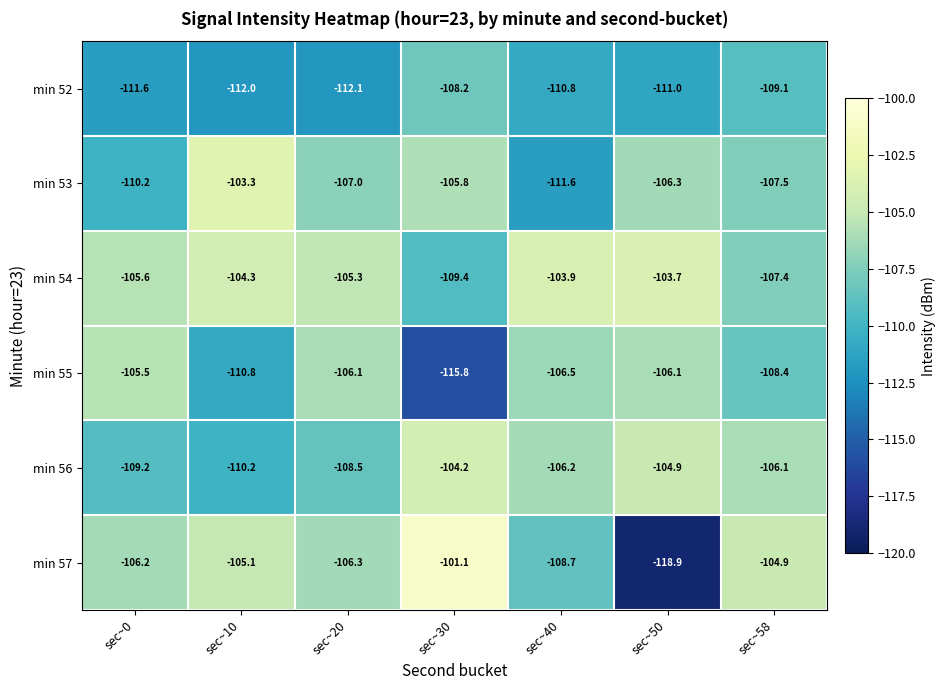

List the series in order of their peak value, lowest first.

min 52, min 55, min 56, min 54, min 53, min 57